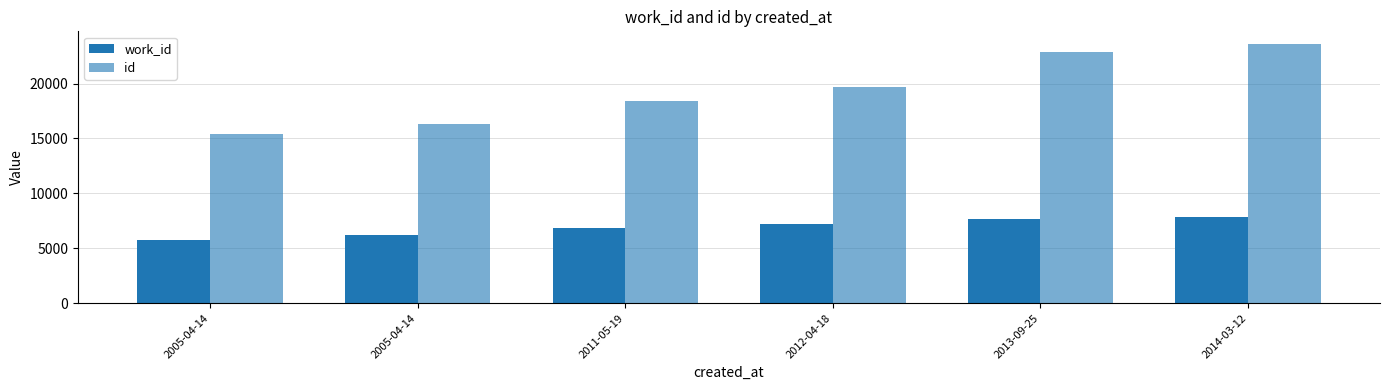

Reading right to left, extract all data points from this chart.

work_id: 7835	7690	7224	6833	6182	5788
id: 23577	22859	19698	18440	16359	15437